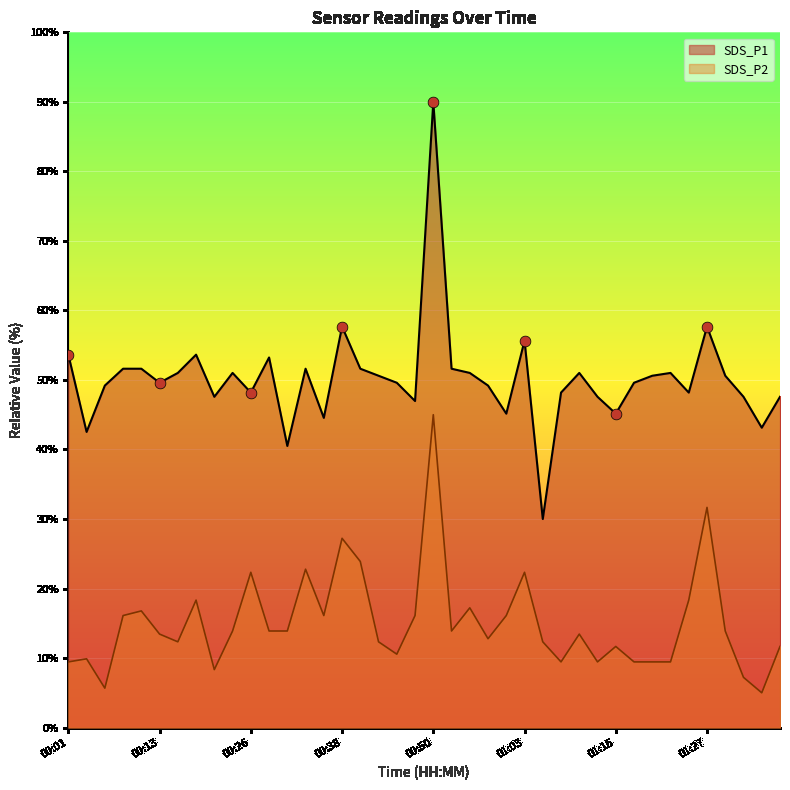

Which series contains the highest Y value?

SDS_P1